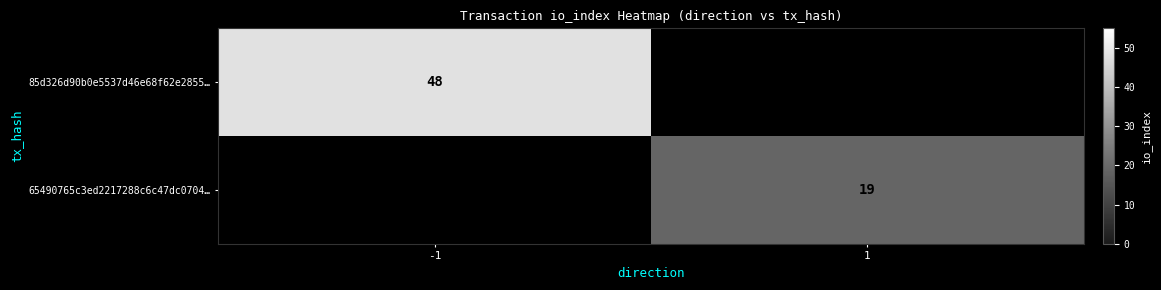

What is the smallest value displayed?

19.0